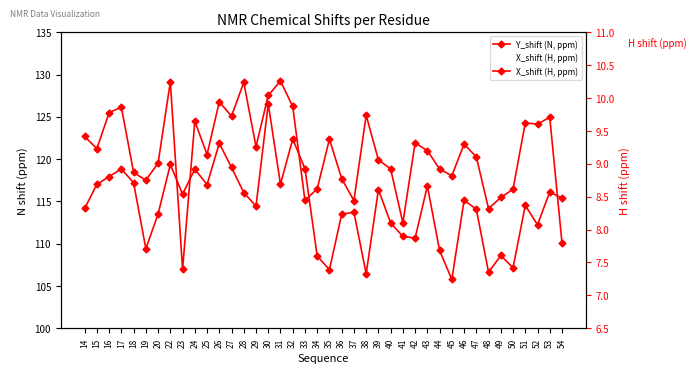

What is the value of the X_shift (H, ppm) point at the 13th from the left?

8.9